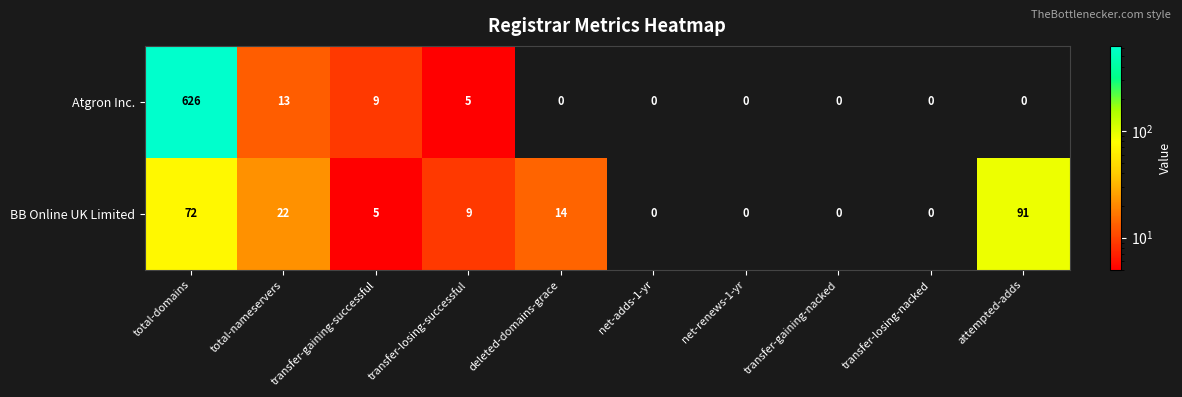

The Atgron Inc. series shows 1 at transfer-losing-successful. True or false?

False